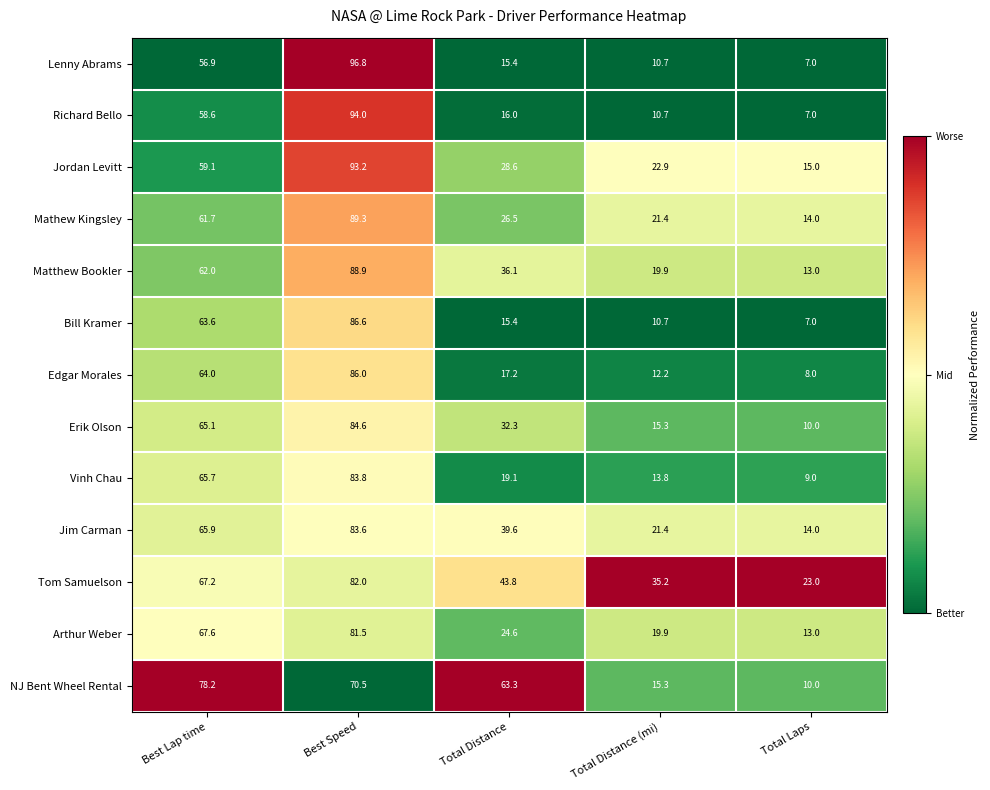

What is the total value across all series at Total Distance (mi)?

229.4